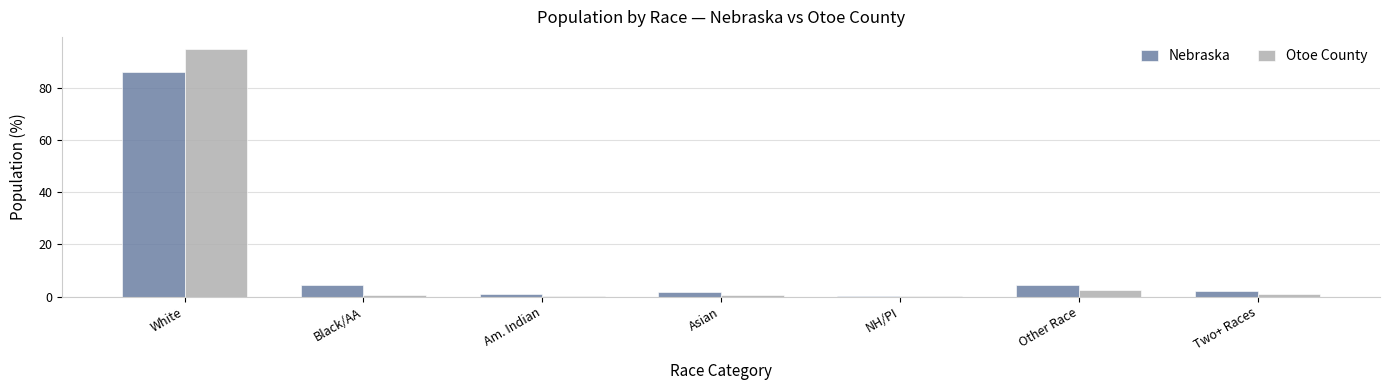

What is the sum of all Nebraska values?

100.0